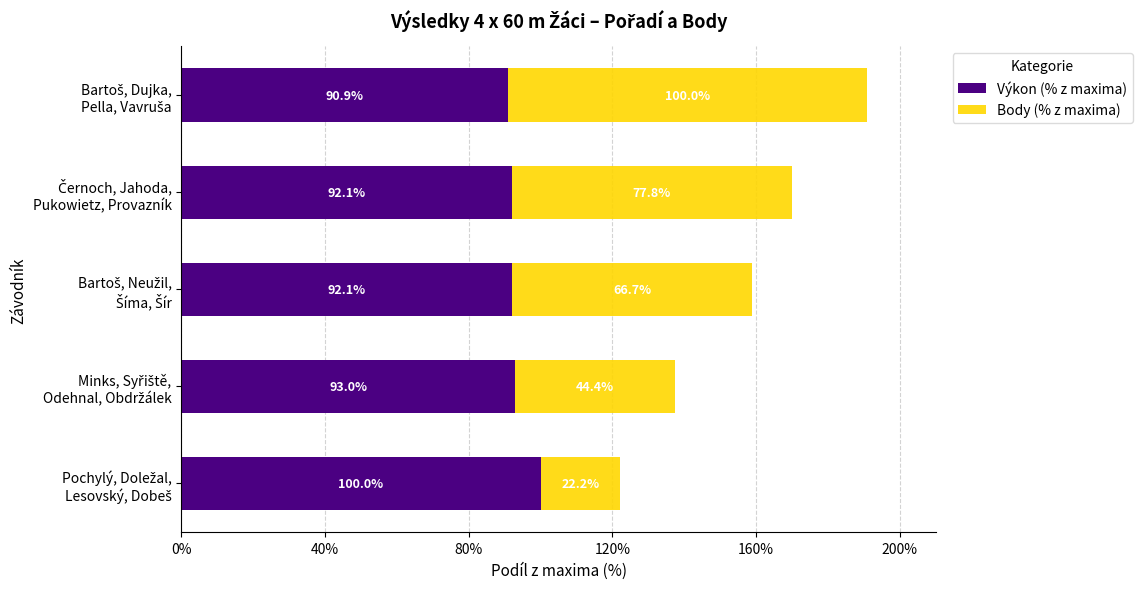

What are all the series names shown in the legend?

Výkon (% z maxima), Body (% z maxima)